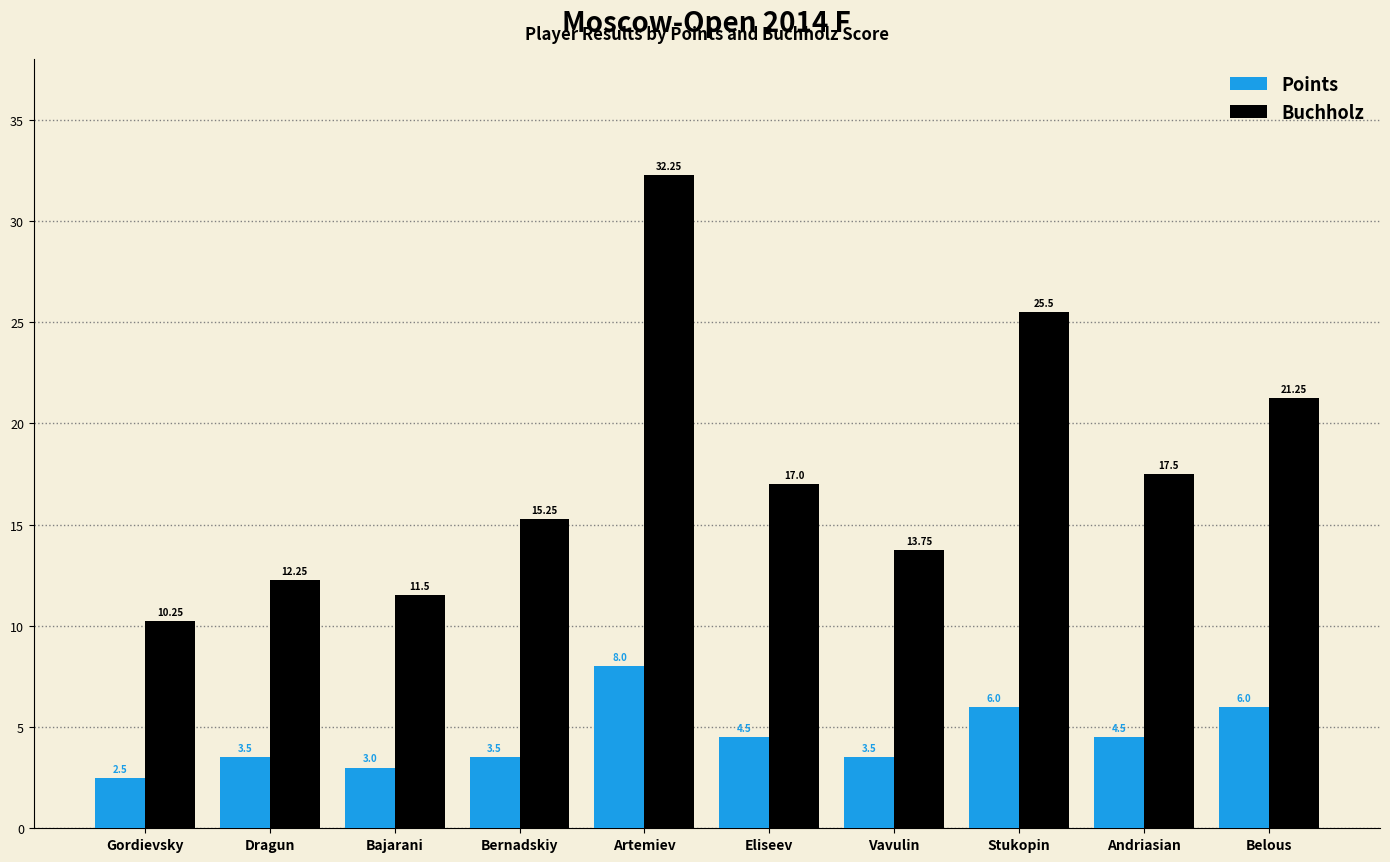

How many distinct data groups are displayed?

2